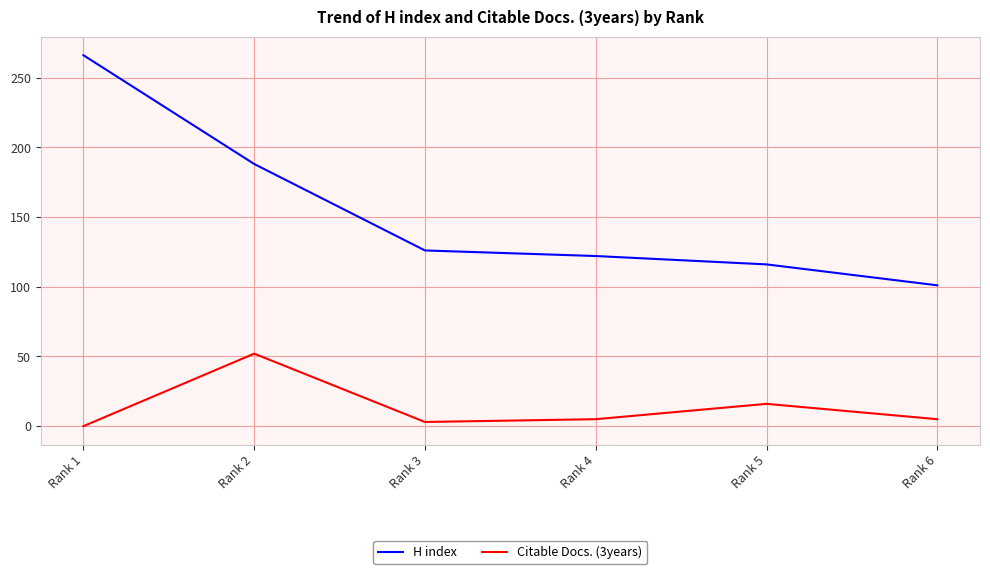

How many values in Citable Docs. (3years) are above zero?

5